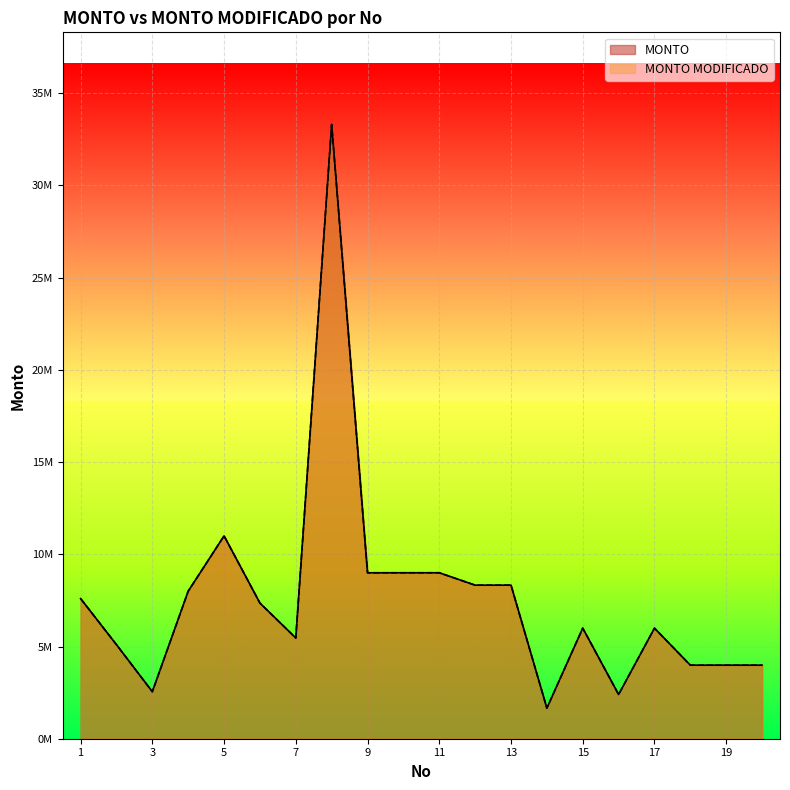

Where does the MONTO series first go above 7354634?

1